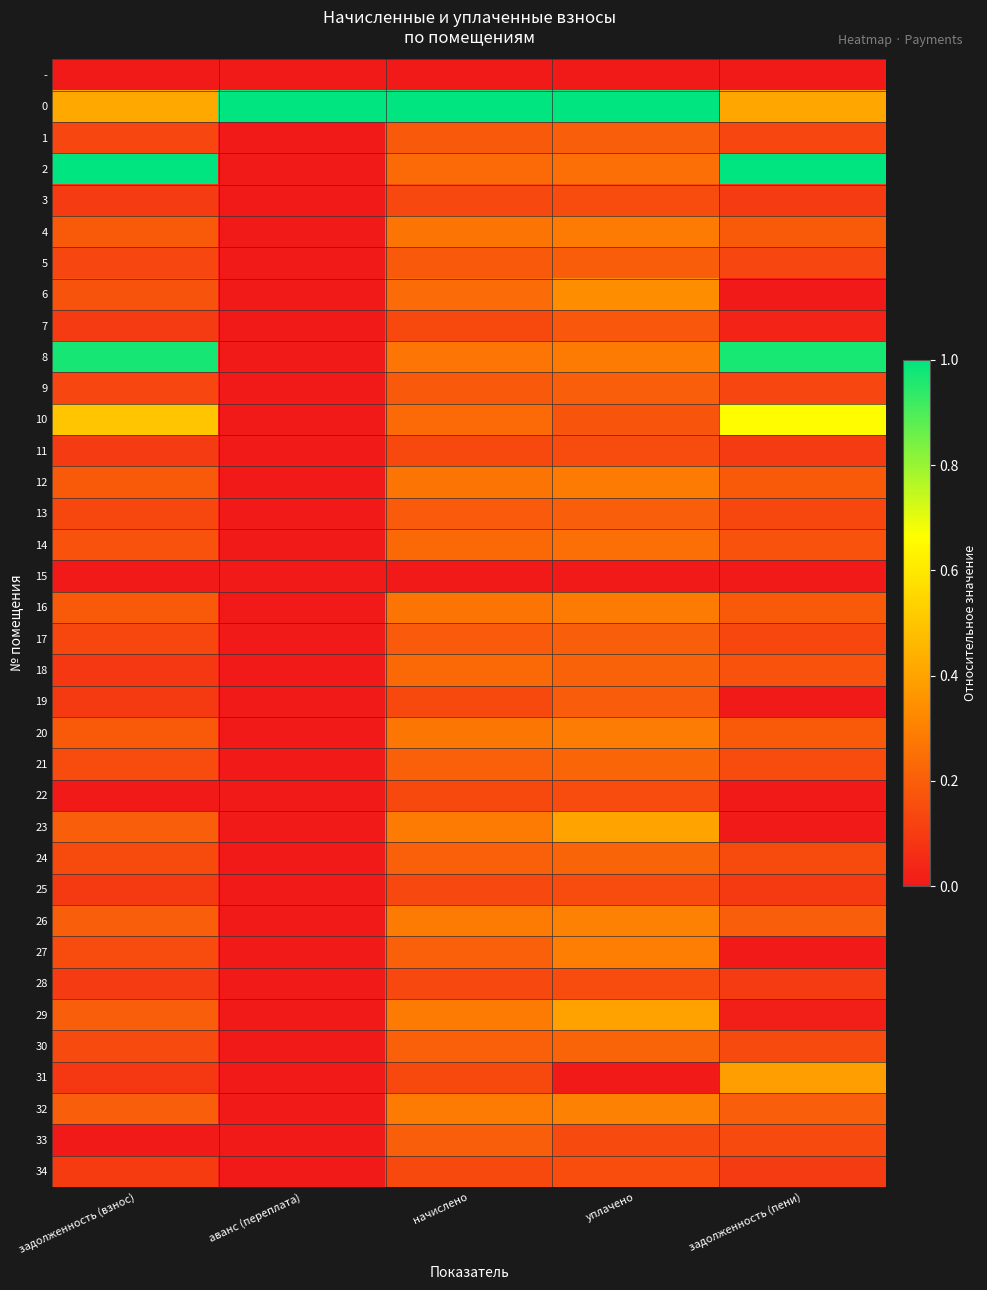

Count the number of data series in this chart.

36